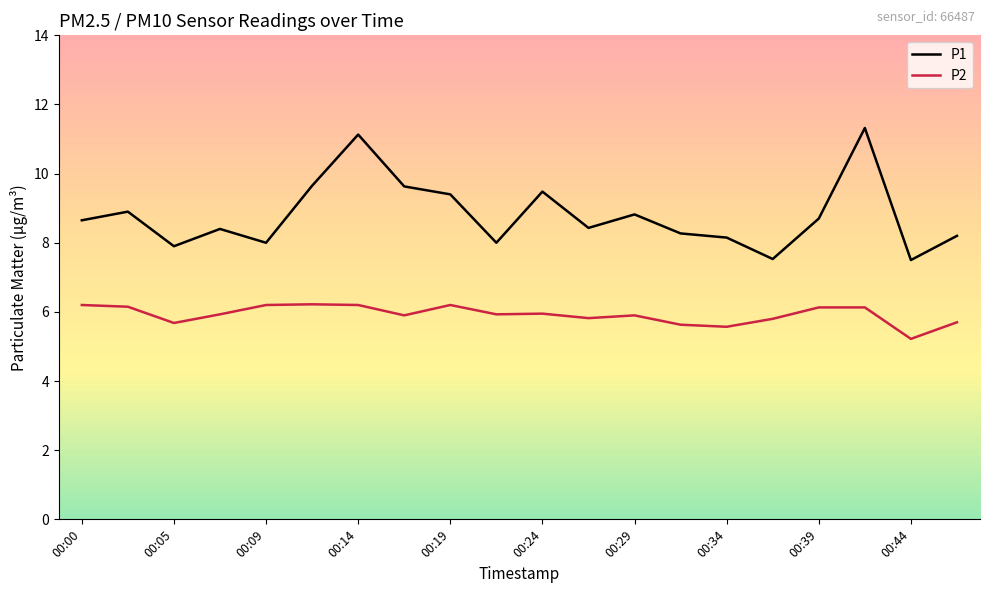

Rank the series by their average value, from lowest to highest.

P2, P1